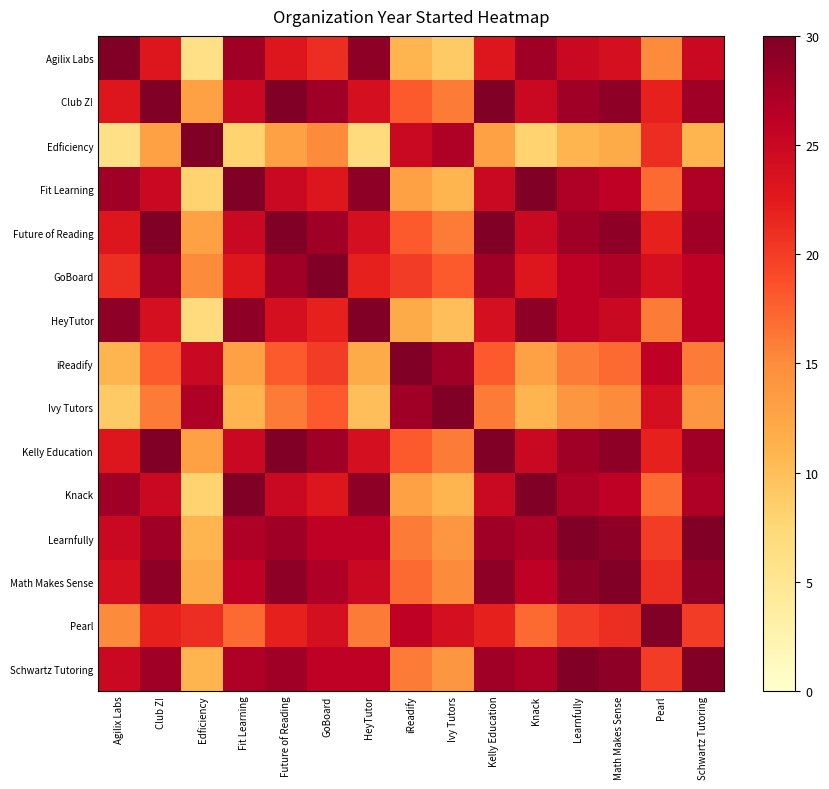

Reading right to left, list all the values displayed in this chart.

Agilix Labs: Schwartz Tutoring=25	Pearl=15	Math Makes Sense=24	Learnfully=25	Knack=28	Kelly Education=23	Ivy Tutors=9	iReadify=11	HeyTutor=29	GoBoard=21	Future of Reading=23	Fit Learning=28	Edficiency=6	Club Z!=23	Agilix Labs=30
Club Z!: Schwartz Tutoring=28	Pearl=22	Math Makes Sense=29	Learnfully=28	Knack=25	Kelly Education=30	Ivy Tutors=16	iReadify=18	HeyTutor=24	GoBoard=28	Future of Reading=30	Fit Learning=25	Edficiency=13	Club Z!=30	Agilix Labs=23
Edficiency: Schwartz Tutoring=11	Pearl=21	Math Makes Sense=12	Learnfully=11	Knack=8	Kelly Education=13	Ivy Tutors=27	iReadify=25	HeyTutor=7	GoBoard=15	Future of Reading=13	Fit Learning=8	Edficiency=30	Club Z!=13	Agilix Labs=6
Fit Learning: Schwartz Tutoring=27	Pearl=17	Math Makes Sense=26	Learnfully=27	Knack=30	Kelly Education=25	Ivy Tutors=11	iReadify=13	HeyTutor=29	GoBoard=23	Future of Reading=25	Fit Learning=30	Edficiency=8	Club Z!=25	Agilix Labs=28
Future of Reading: Schwartz Tutoring=28	Pearl=22	Math Makes Sense=29	Learnfully=28	Knack=25	Kelly Education=30	Ivy Tutors=16	iReadify=18	HeyTutor=24	GoBoard=28	Future of Reading=30	Fit Learning=25	Edficiency=13	Club Z!=30	Agilix Labs=23
GoBoard: Schwartz Tutoring=26	Pearl=24	Math Makes Sense=27	Learnfully=26	Knack=23	Kelly Education=28	Ivy Tutors=18	iReadify=20	HeyTutor=22	GoBoard=30	Future of Reading=28	Fit Learning=23	Edficiency=15	Club Z!=28	Agilix Labs=21
HeyTutor: Schwartz Tutoring=26	Pearl=16	Math Makes Sense=25	Learnfully=26	Knack=29	Kelly Education=24	Ivy Tutors=10	iReadify=12	HeyTutor=30	GoBoard=22	Future of Reading=24	Fit Learning=29	Edficiency=7	Club Z!=24	Agilix Labs=29
iReadify: Schwartz Tutoring=16	Pearl=26	Math Makes Sense=17	Learnfully=16	Knack=13	Kelly Education=18	Ivy Tutors=28	iReadify=30	HeyTutor=12	GoBoard=20	Future of Reading=18	Fit Learning=13	Edficiency=25	Club Z!=18	Agilix Labs=11
Ivy Tutors: Schwartz Tutoring=14	Pearl=24	Math Makes Sense=15	Learnfully=14	Knack=11	Kelly Education=16	Ivy Tutors=30	iReadify=28	HeyTutor=10	GoBoard=18	Future of Reading=16	Fit Learning=11	Edficiency=27	Club Z!=16	Agilix Labs=9
Kelly Education: Schwartz Tutoring=28	Pearl=22	Math Makes Sense=29	Learnfully=28	Knack=25	Kelly Education=30	Ivy Tutors=16	iReadify=18	HeyTutor=24	GoBoard=28	Future of Reading=30	Fit Learning=25	Edficiency=13	Club Z!=30	Agilix Labs=23
Knack: Schwartz Tutoring=27	Pearl=17	Math Makes Sense=26	Learnfully=27	Knack=30	Kelly Education=25	Ivy Tutors=11	iReadify=13	HeyTutor=29	GoBoard=23	Future of Reading=25	Fit Learning=30	Edficiency=8	Club Z!=25	Agilix Labs=28
Learnfully: Schwartz Tutoring=30	Pearl=20	Math Makes Sense=29	Learnfully=30	Knack=27	Kelly Education=28	Ivy Tutors=14	iReadify=16	HeyTutor=26	GoBoard=26	Future of Reading=28	Fit Learning=27	Edficiency=11	Club Z!=28	Agilix Labs=25
Math Makes Sense: Schwartz Tutoring=29	Pearl=21	Math Makes Sense=30	Learnfully=29	Knack=26	Kelly Education=29	Ivy Tutors=15	iReadify=17	HeyTutor=25	GoBoard=27	Future of Reading=29	Fit Learning=26	Edficiency=12	Club Z!=29	Agilix Labs=24
Pearl: Schwartz Tutoring=20	Pearl=30	Math Makes Sense=21	Learnfully=20	Knack=17	Kelly Education=22	Ivy Tutors=24	iReadify=26	HeyTutor=16	GoBoard=24	Future of Reading=22	Fit Learning=17	Edficiency=21	Club Z!=22	Agilix Labs=15
Schwartz Tutoring: Schwartz Tutoring=30	Pearl=20	Math Makes Sense=29	Learnfully=30	Knack=27	Kelly Education=28	Ivy Tutors=14	iReadify=16	HeyTutor=26	GoBoard=26	Future of Reading=28	Fit Learning=27	Edficiency=11	Club Z!=28	Agilix Labs=25